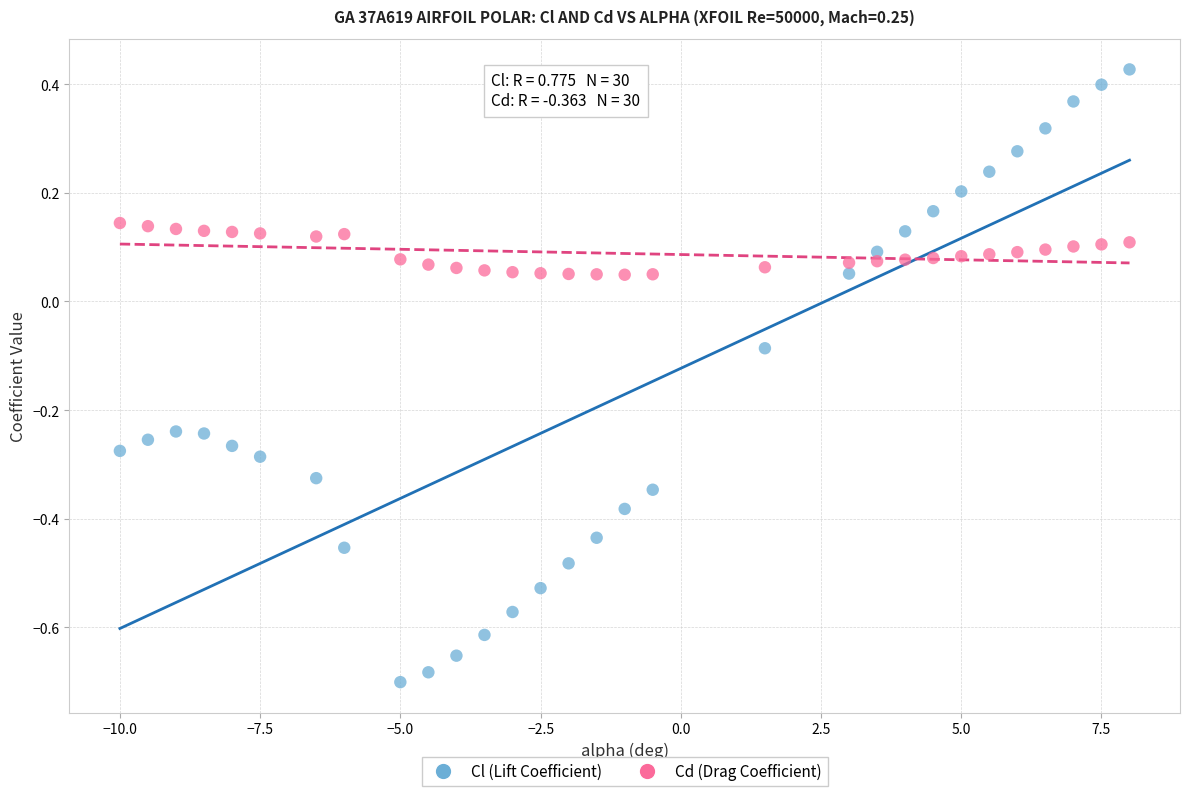

Which series reaches the minimum Y coordinate?

Cl (Lift Coefficient)